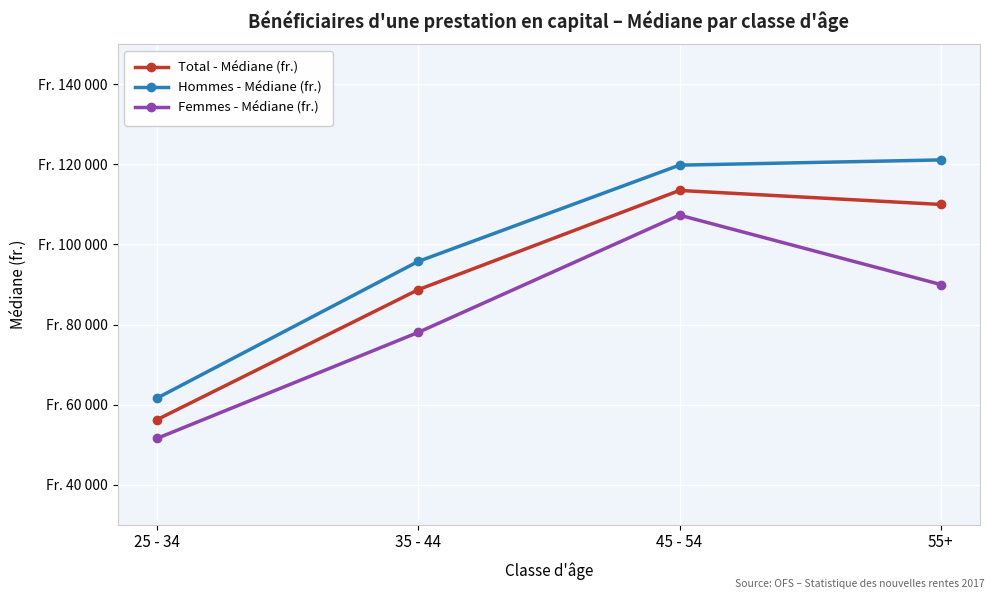

What is the maximum value shown in the chart?

121125.0